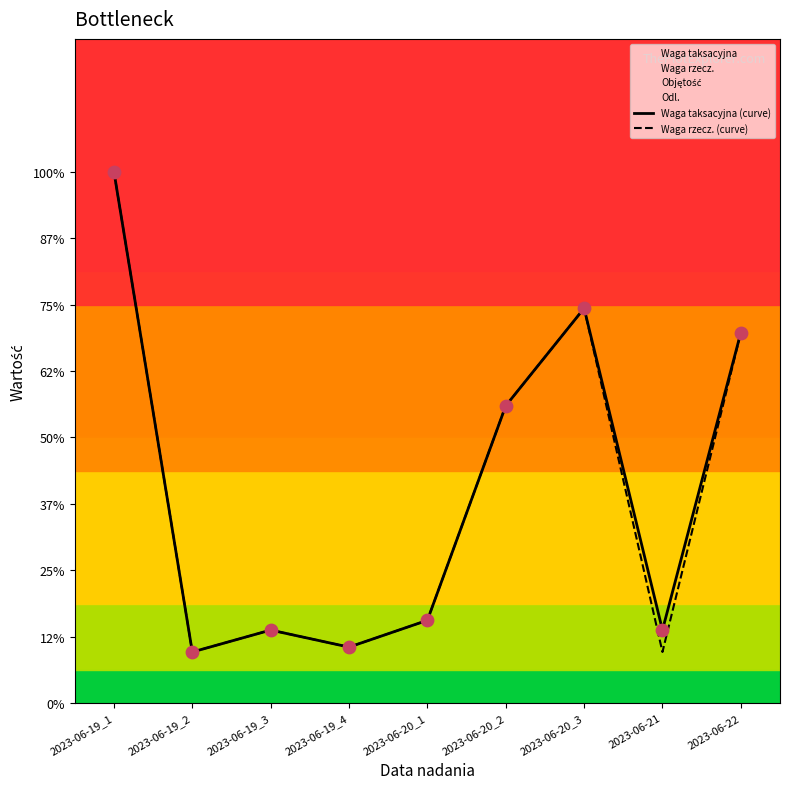

At how many categories does at least one series exceed 56?

4